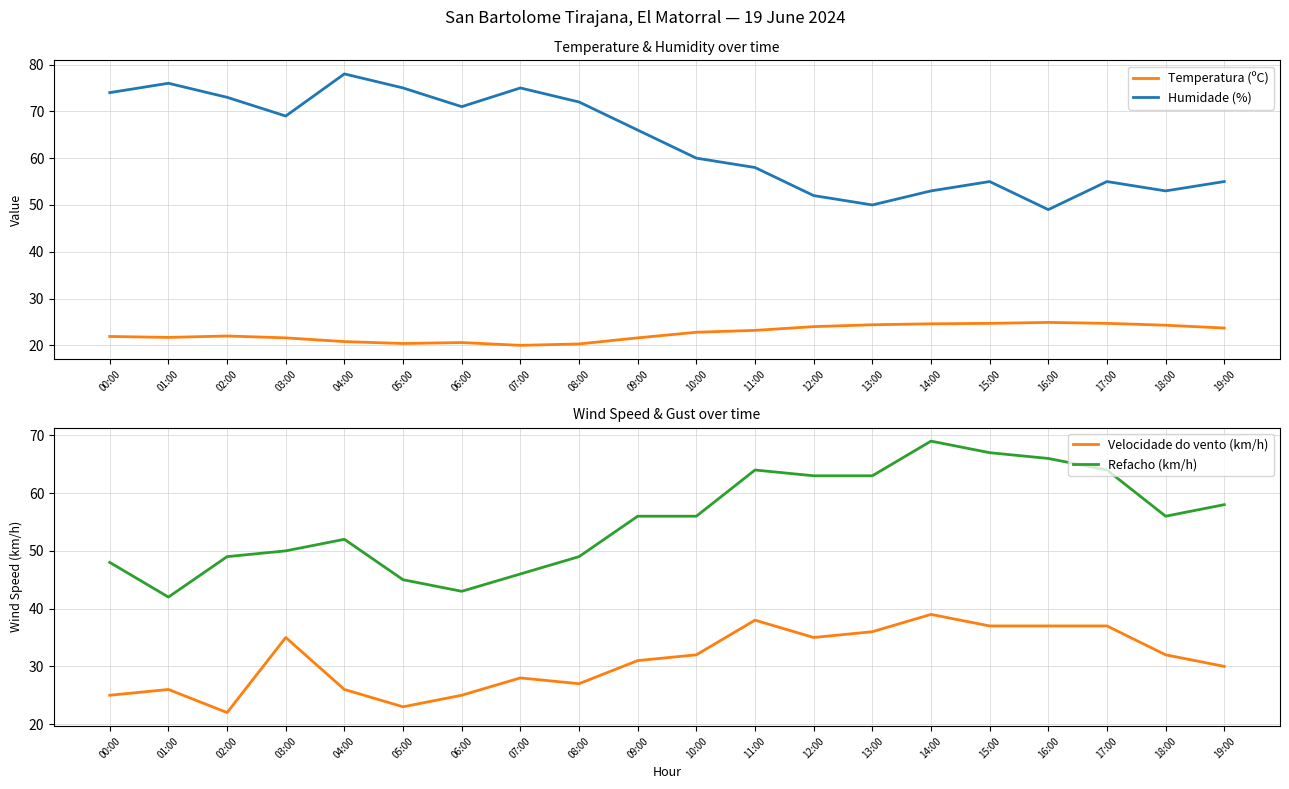

What is the average value of the Velocidade do vento (km/h) series?

31